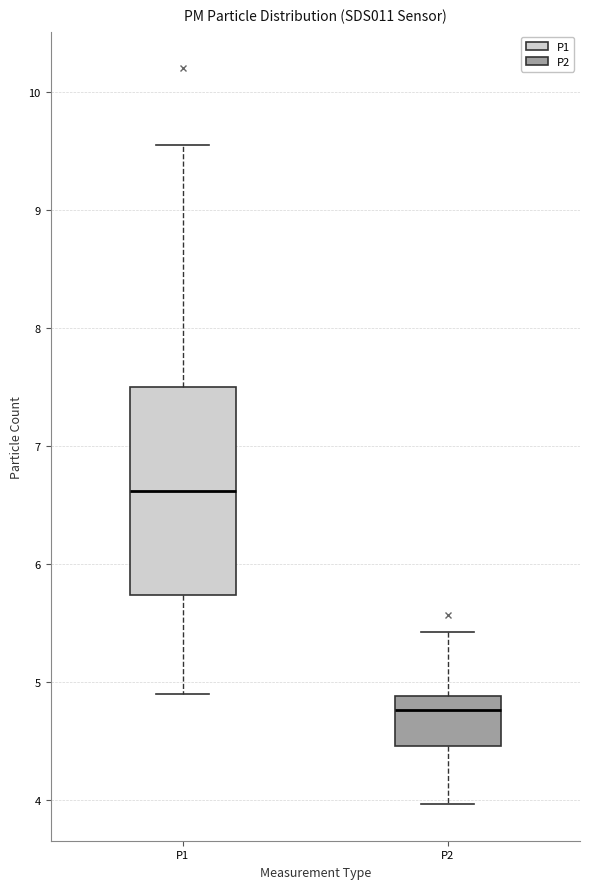

Reading left to right, transcribe this box plot: for each box, give where its median line is, the range the box spans, and where its two whiskers end, as read against the y-axis. The values are not printed on the chart, so give them approximately, as read against the axis.

P1: median 6.6, box 5.7 to 7.5, whiskers 4.9 to 9.6
P2: median 4.8, box 4.5 to 4.9, whiskers 4.0 to 5.4